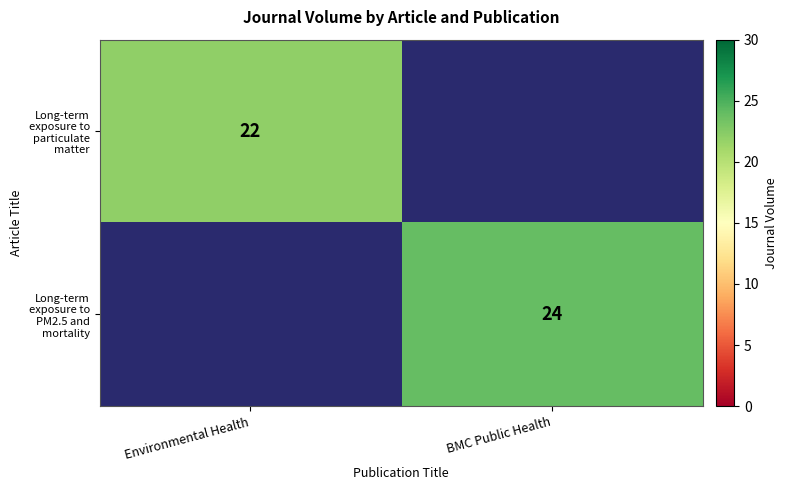

Is it true that Long-term exposure to particulate matter equals 22 at Environmental Health?

True